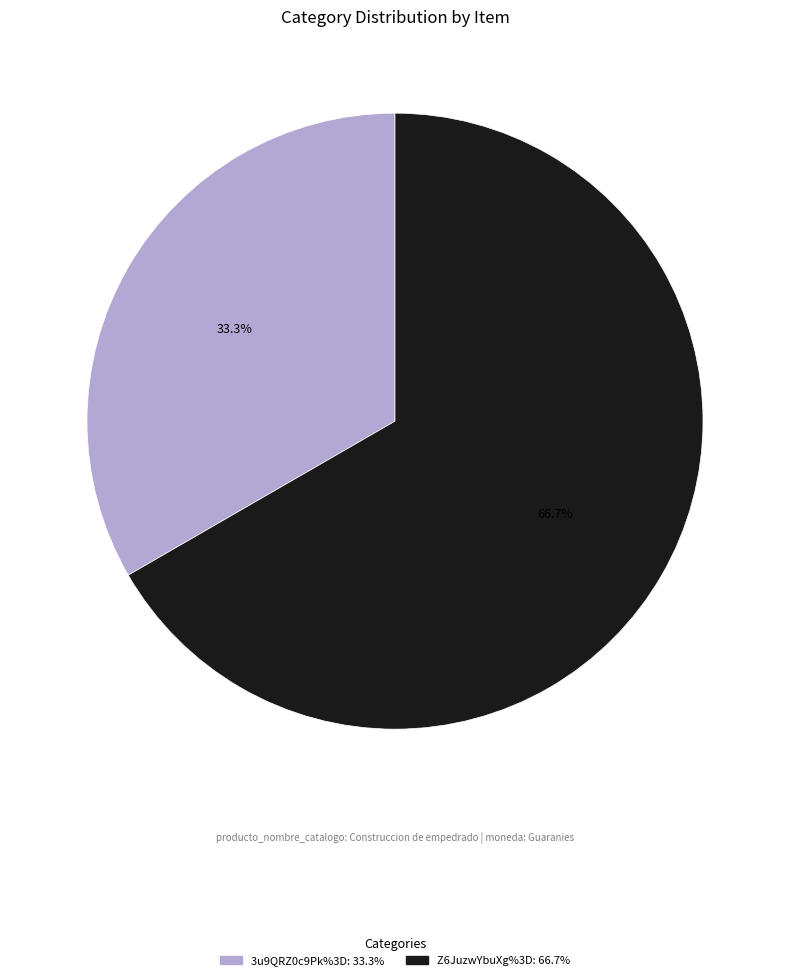

How many segments does this pie chart have?

2